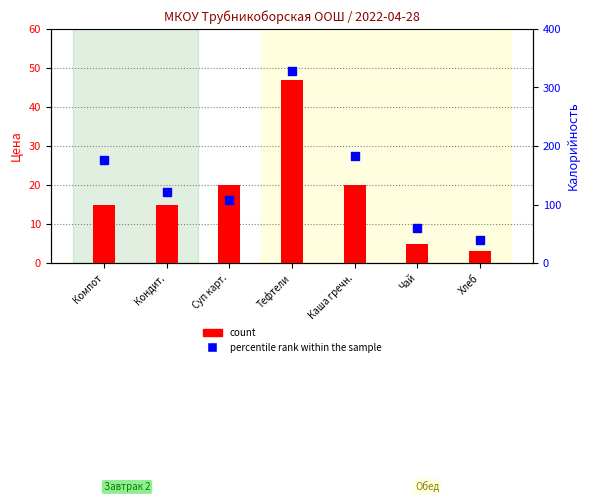

What are all the series names shown in the legend?

count, percentile rank within the sample